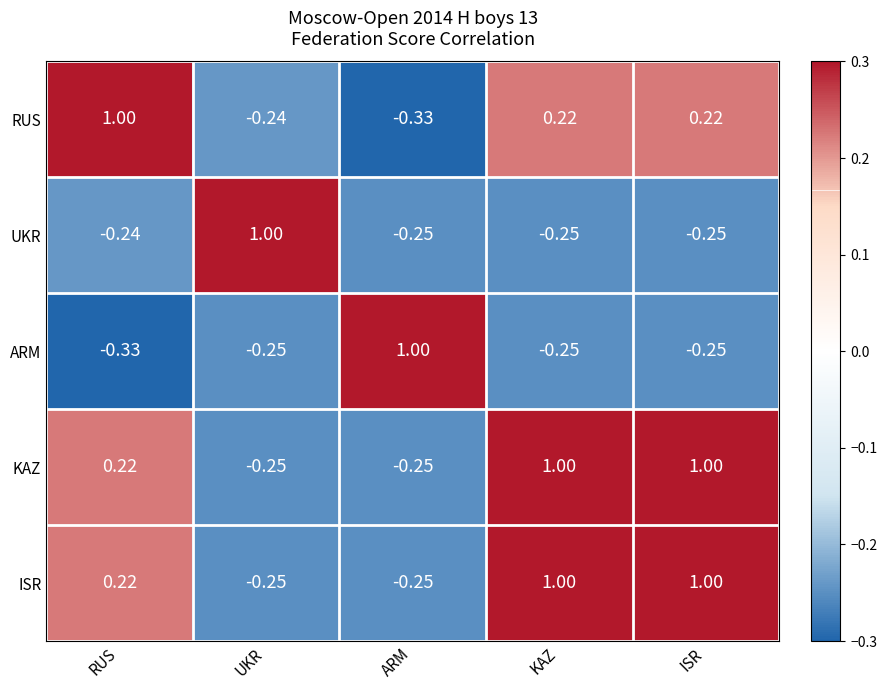

At which label does ARM reach its minimum?

RUS